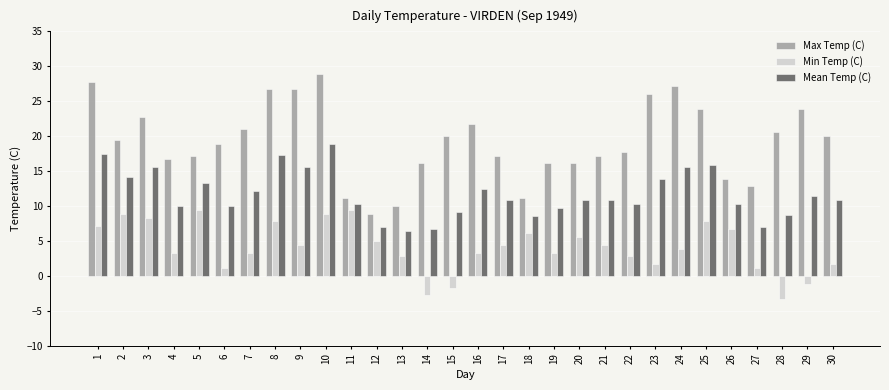

True or false: Max Temp (C) has a value of 43.4 at 9.

False